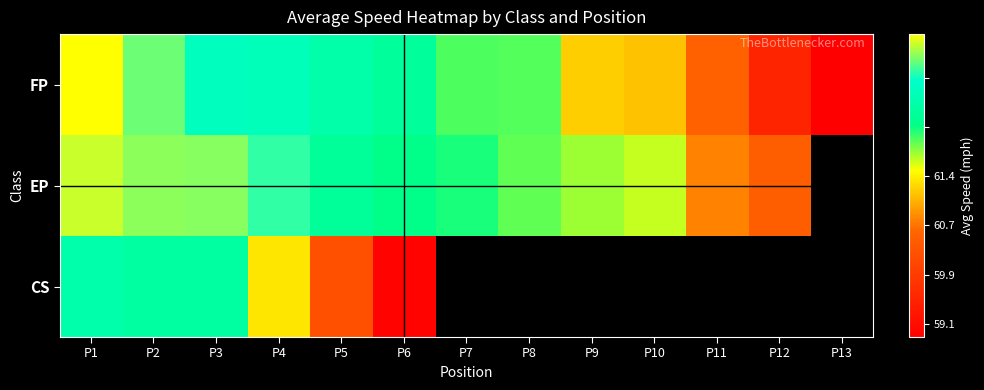

The EP series shows 25.6 at P1. True or false?

False